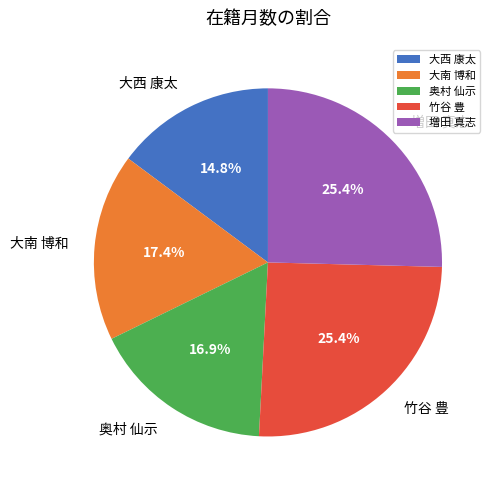

Which category has the smallest portion of the pie?

大西 康太